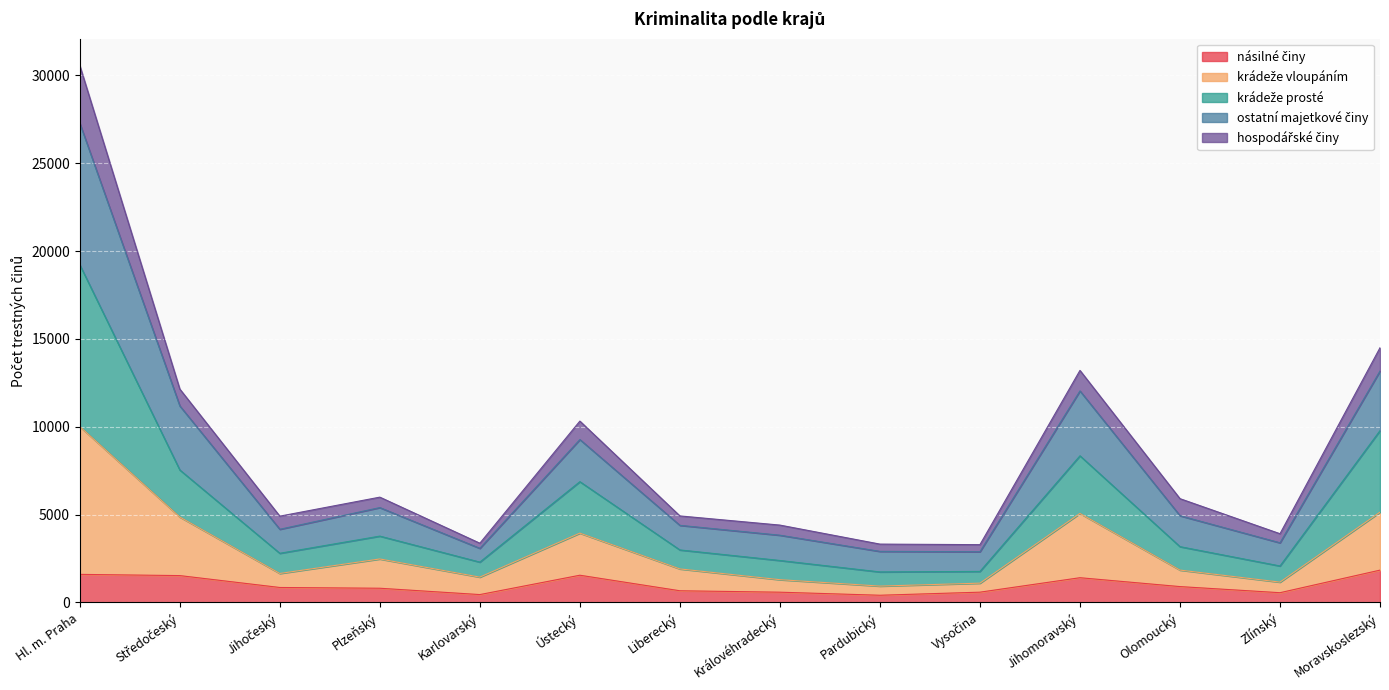

At which category is the sum across all series the highest?

Hl. m. Praha